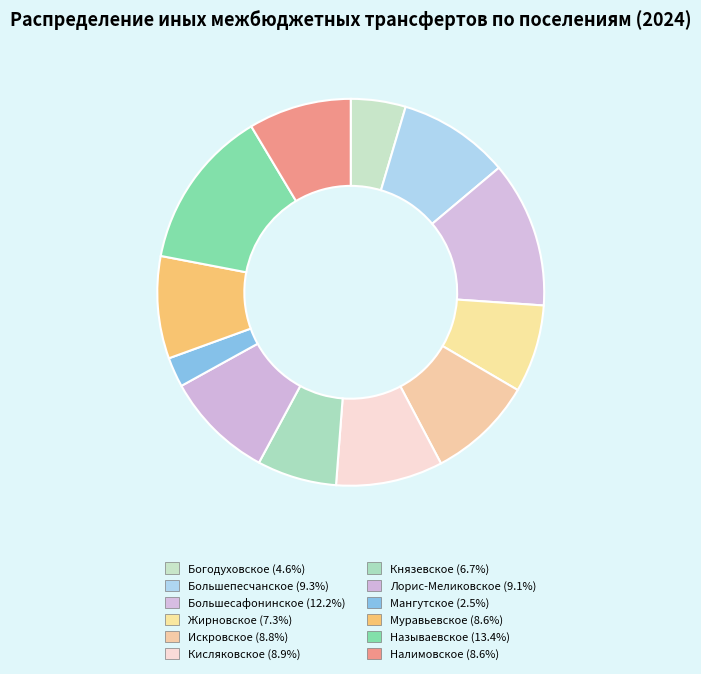

Count the number of slices in the pie.

12